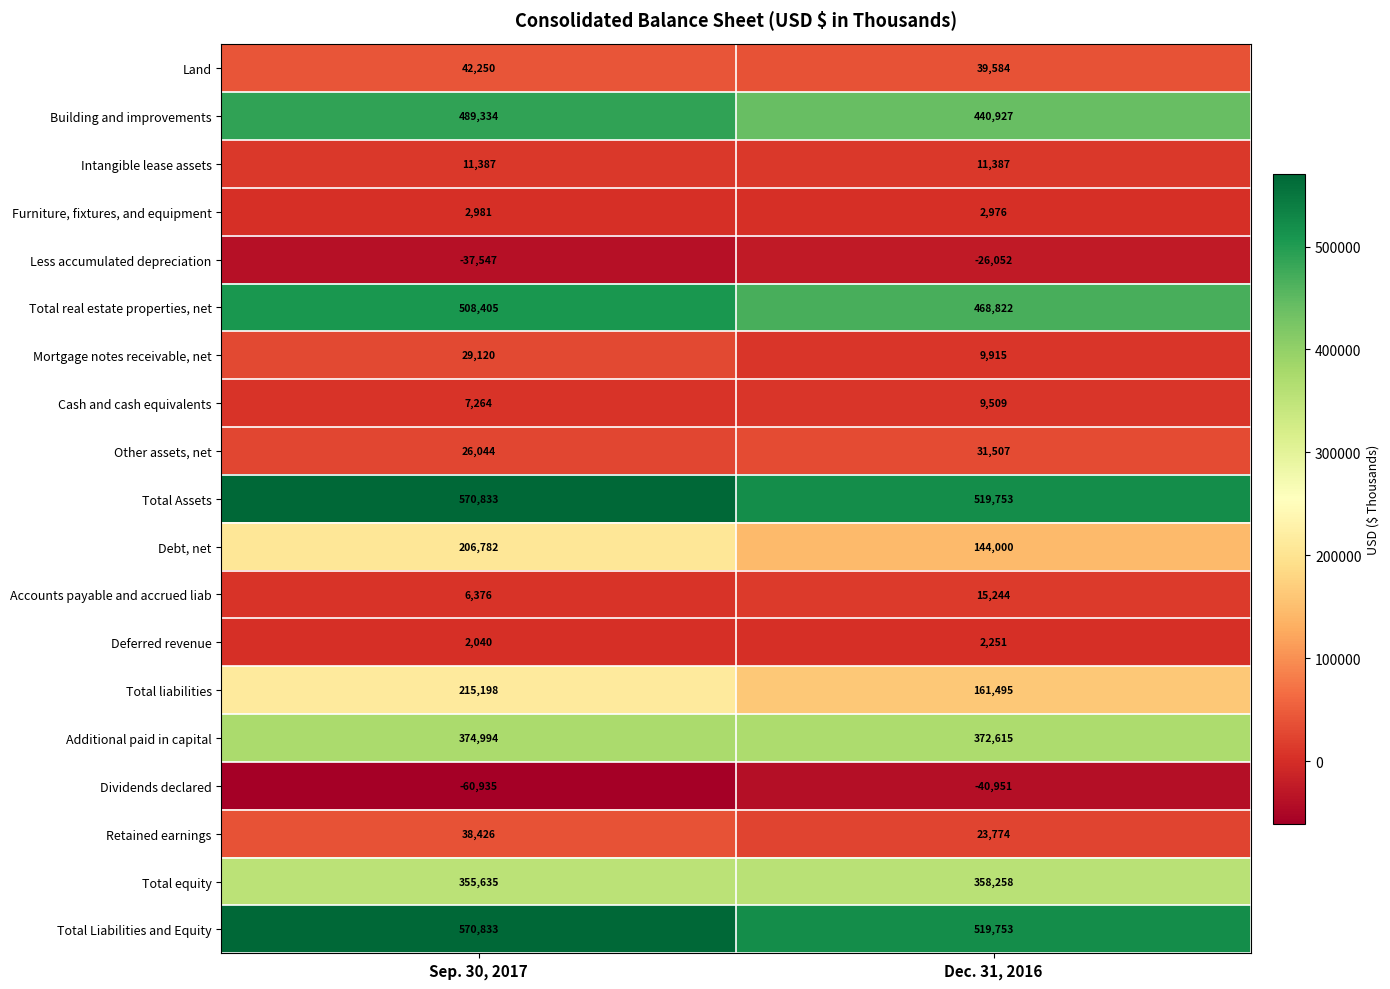

What is the spread (max minus min) of values at Dec. 31, 2016?

560704